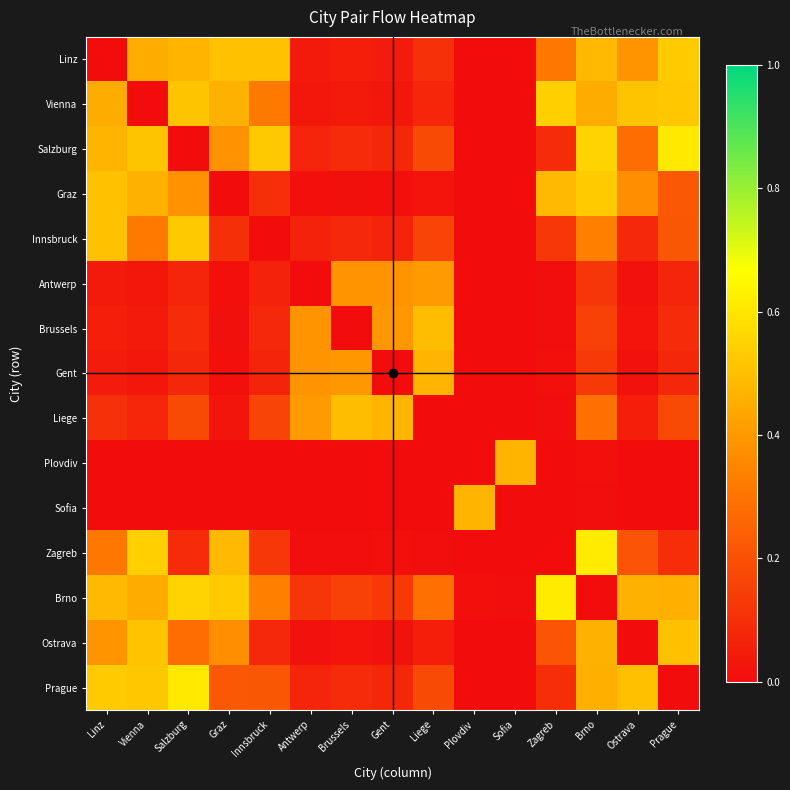

At which category is the sum across all series the highest?

Brno